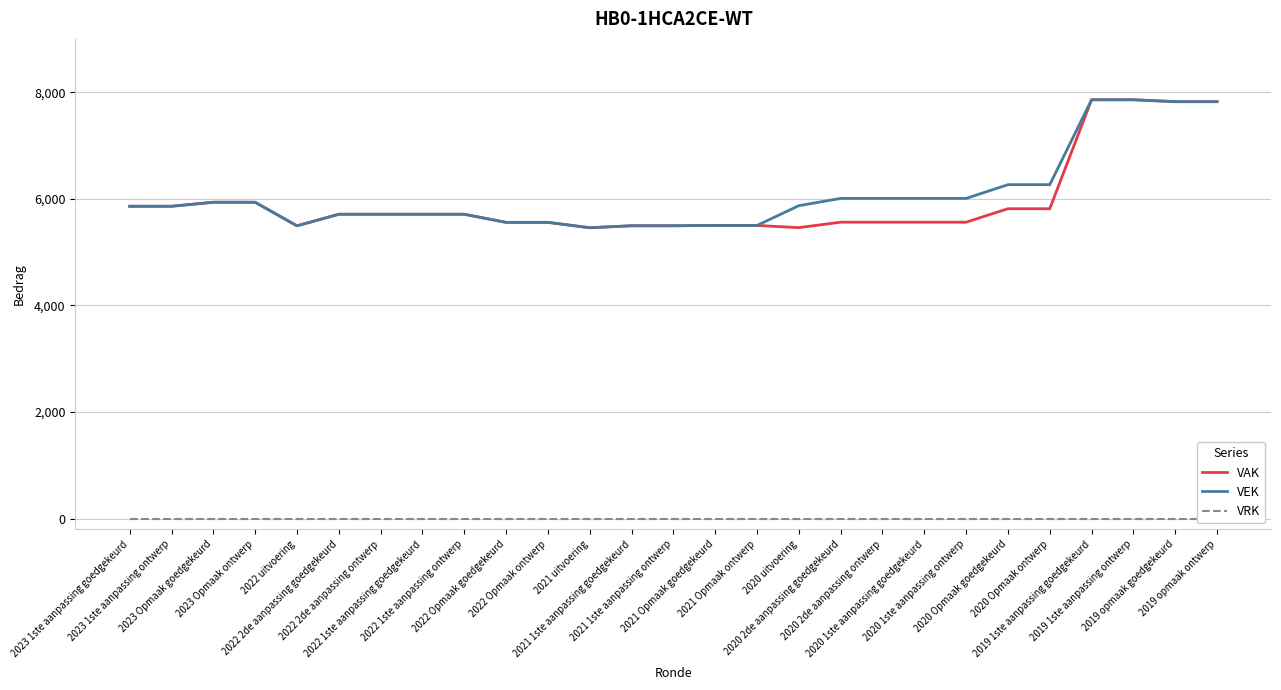

In VAK, how many points are lower than both neighbors (excluding endpoints)?

3